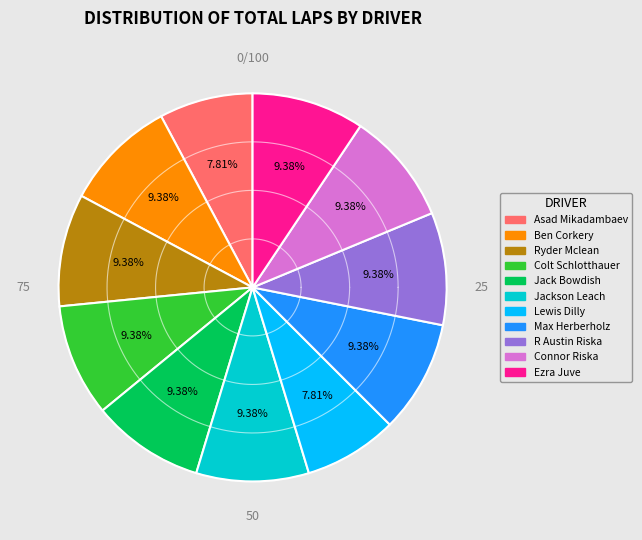

To the nearest percent, what is the difference between the largest and smallest slice percentages?

2%